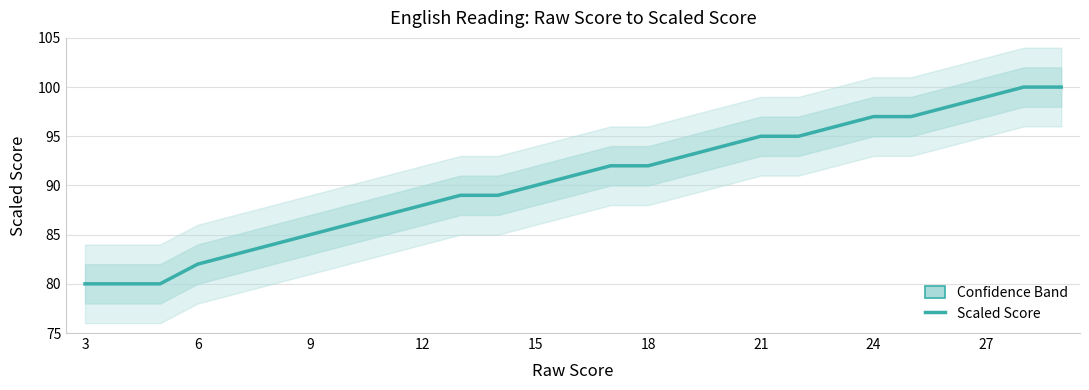

What is the difference between the maximum and second lowest values?

20